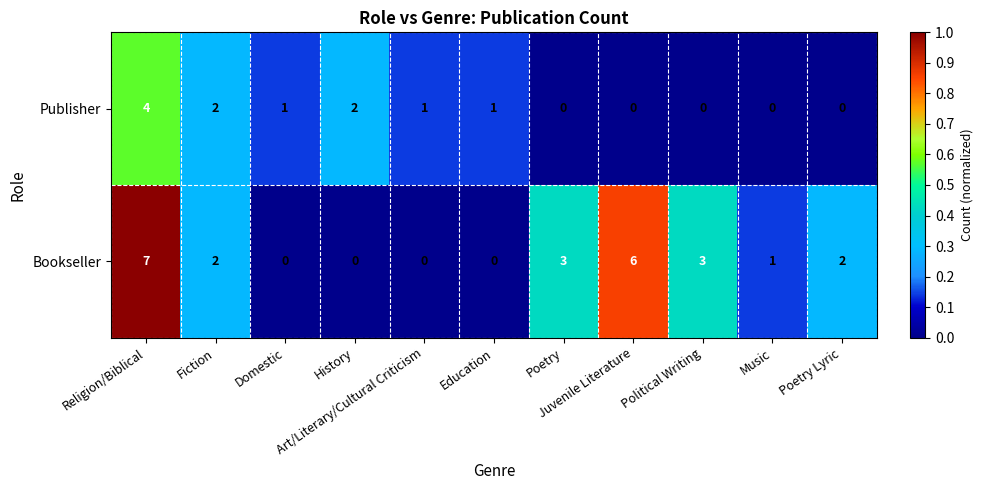

Which series has the widest spread of values?

Bookseller